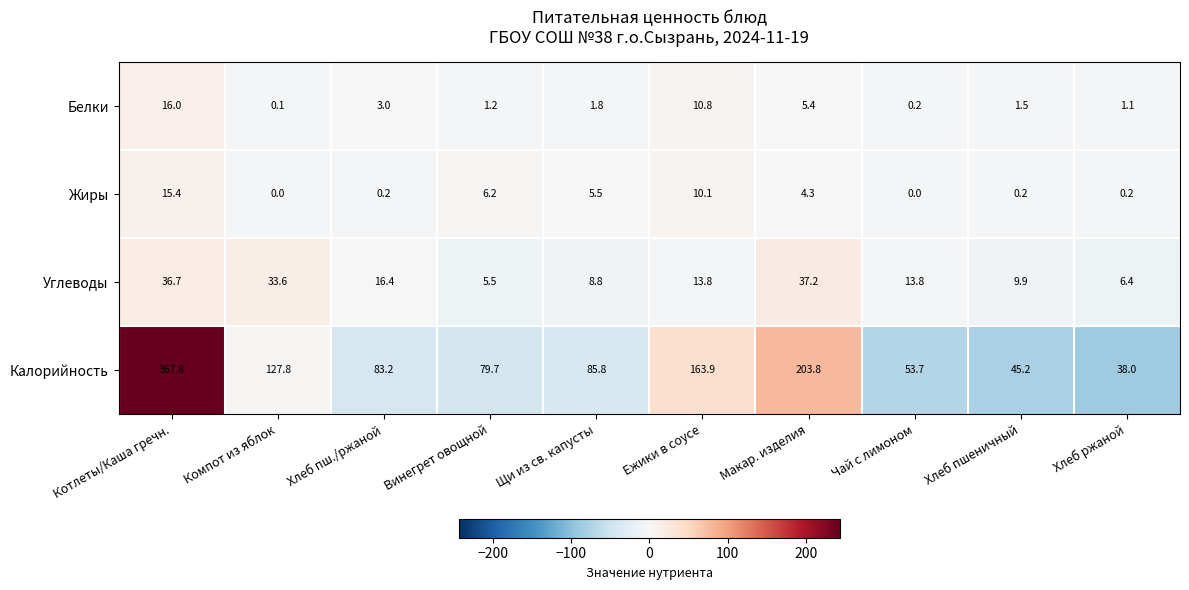

What is the average value of the Белки series?

4.1